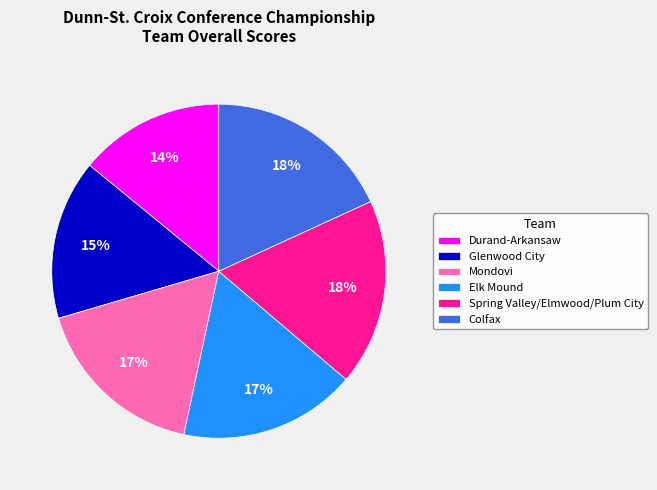

Which category has the smallest portion of the pie?

Durand-Arkansaw